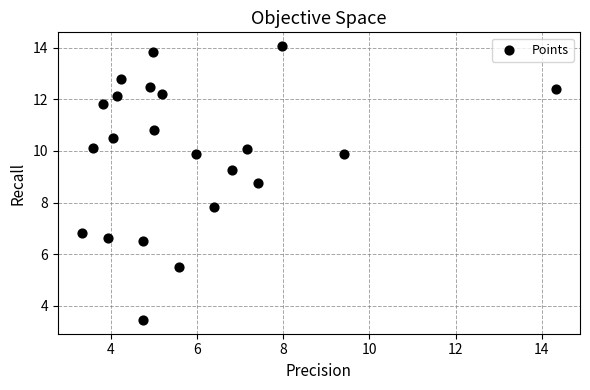

What is the range of X values (max minus min)?

11.0